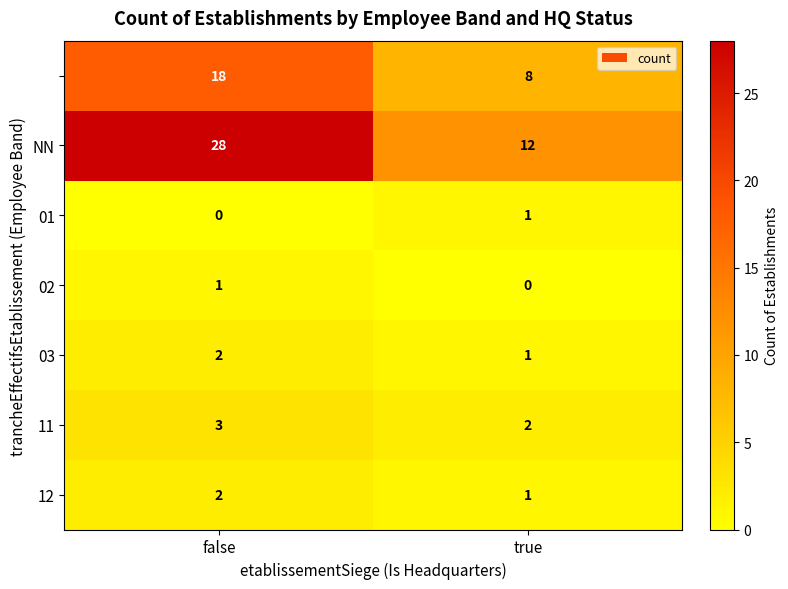

What is the total value across all series at true?

25